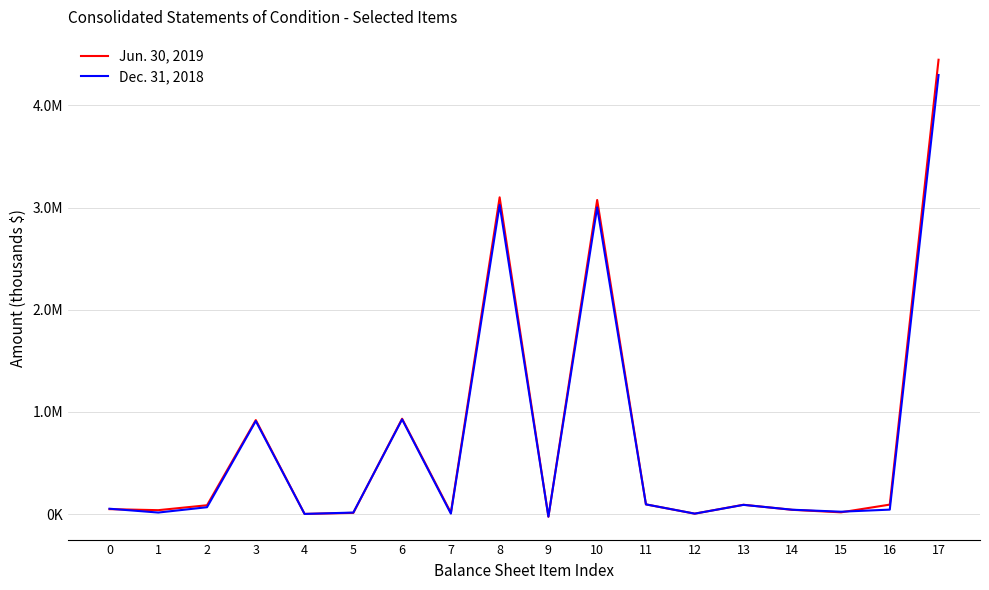

Does the chart have visible grid lines?

Yes